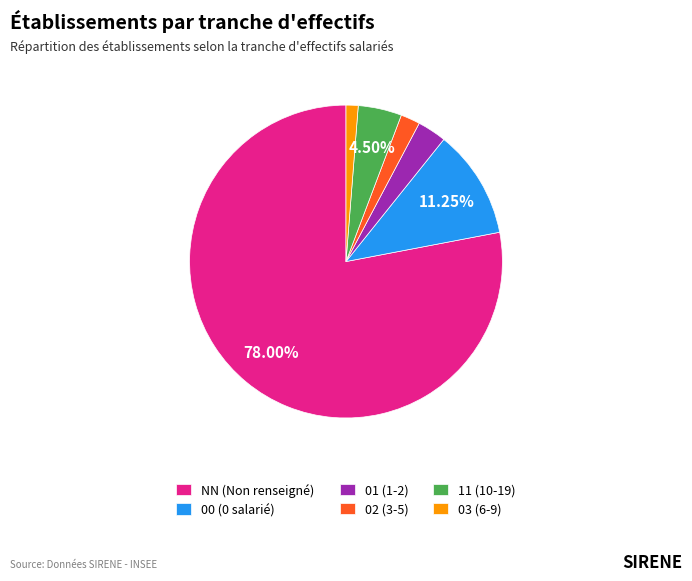

Which category has the biggest portion of the pie?

NN